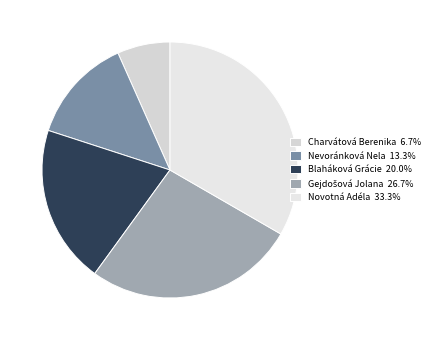

What is the smallest slice in the pie chart?

Charvátová Berenika